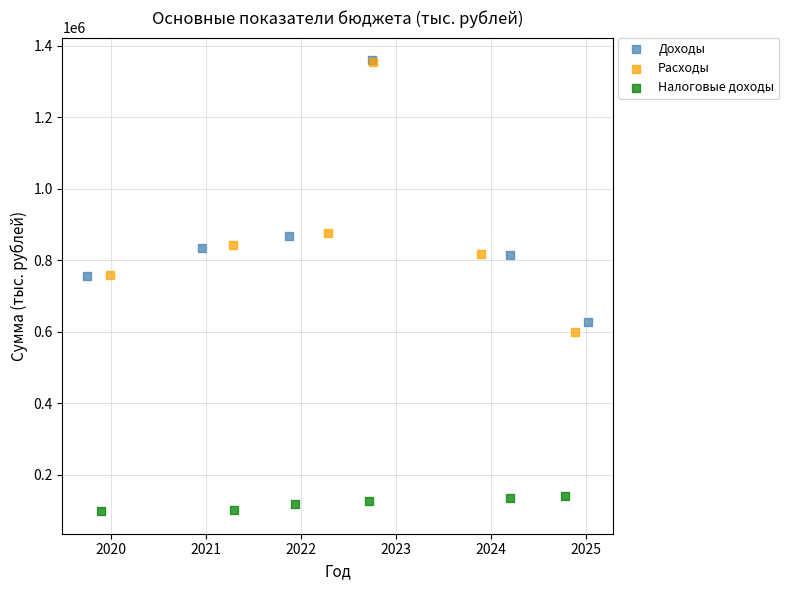

Which series has the widest spread of Y values?

Расходы